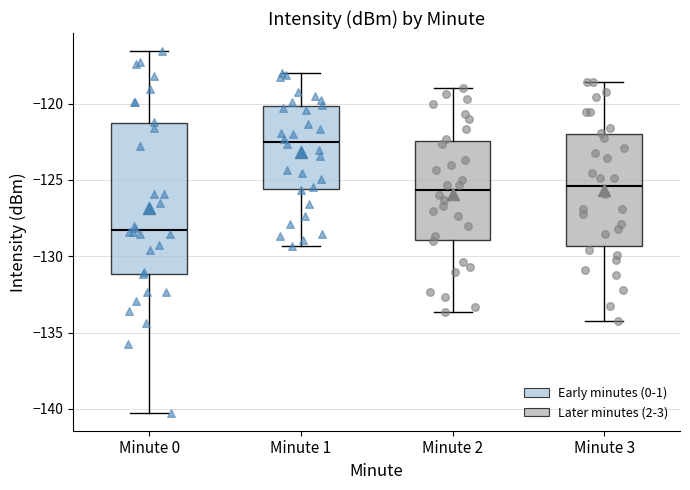

Reading left to right, transcribe this box plot: for each box, give where its median line is, the range the box spans, and where its two whiskers end, as read against the y-axis. The values are not printed on the chart, so give them approximately, as read against the axis.

Minute 0: median -128.5, box -131.0 to -121.5, whiskers -140.0 to -116.5
Minute 1: median -122.5, box -125.5 to -120.0, whiskers -129.5 to -118.0
Minute 2: median -125.5, box -129.0 to -122.5, whiskers -133.5 to -119.0
Minute 3: median -125.5, box -129.5 to -122.0, whiskers -134.0 to -118.5